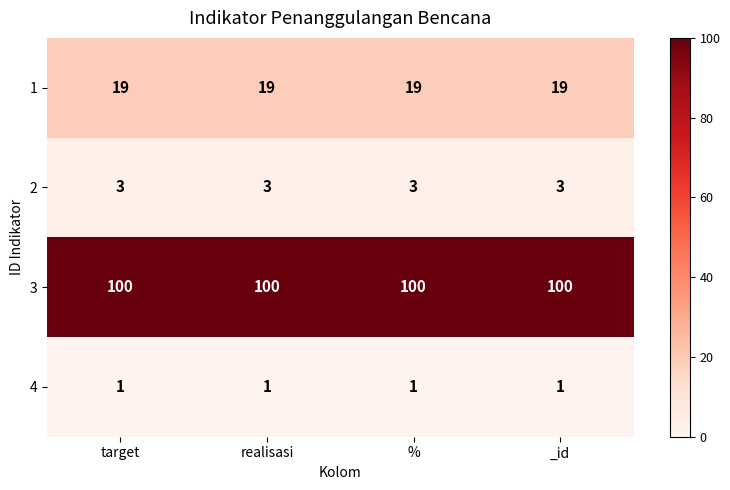

What is the maximum value for 2?

3